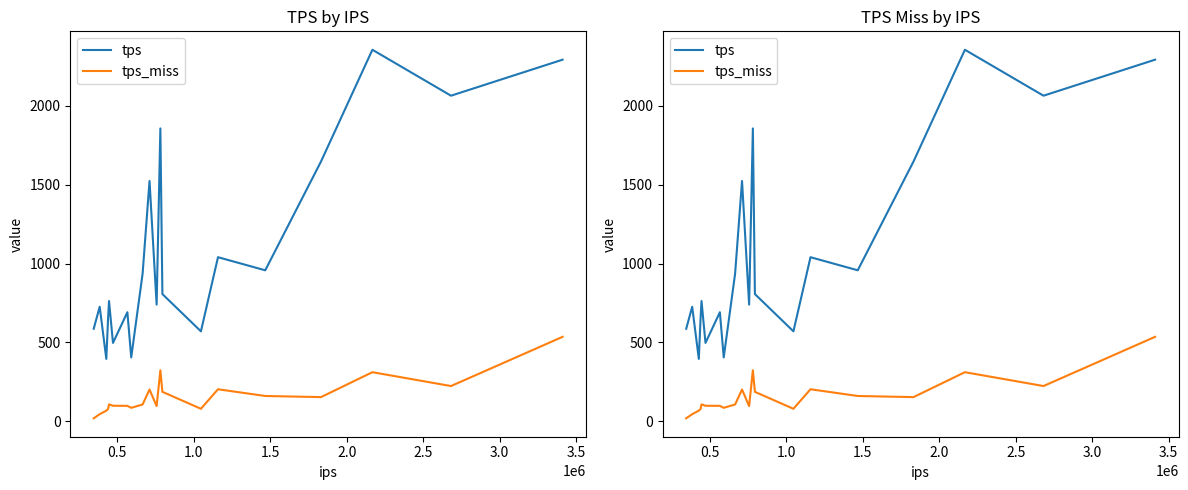

How many interior local peaks does the tps_miss series have?

5